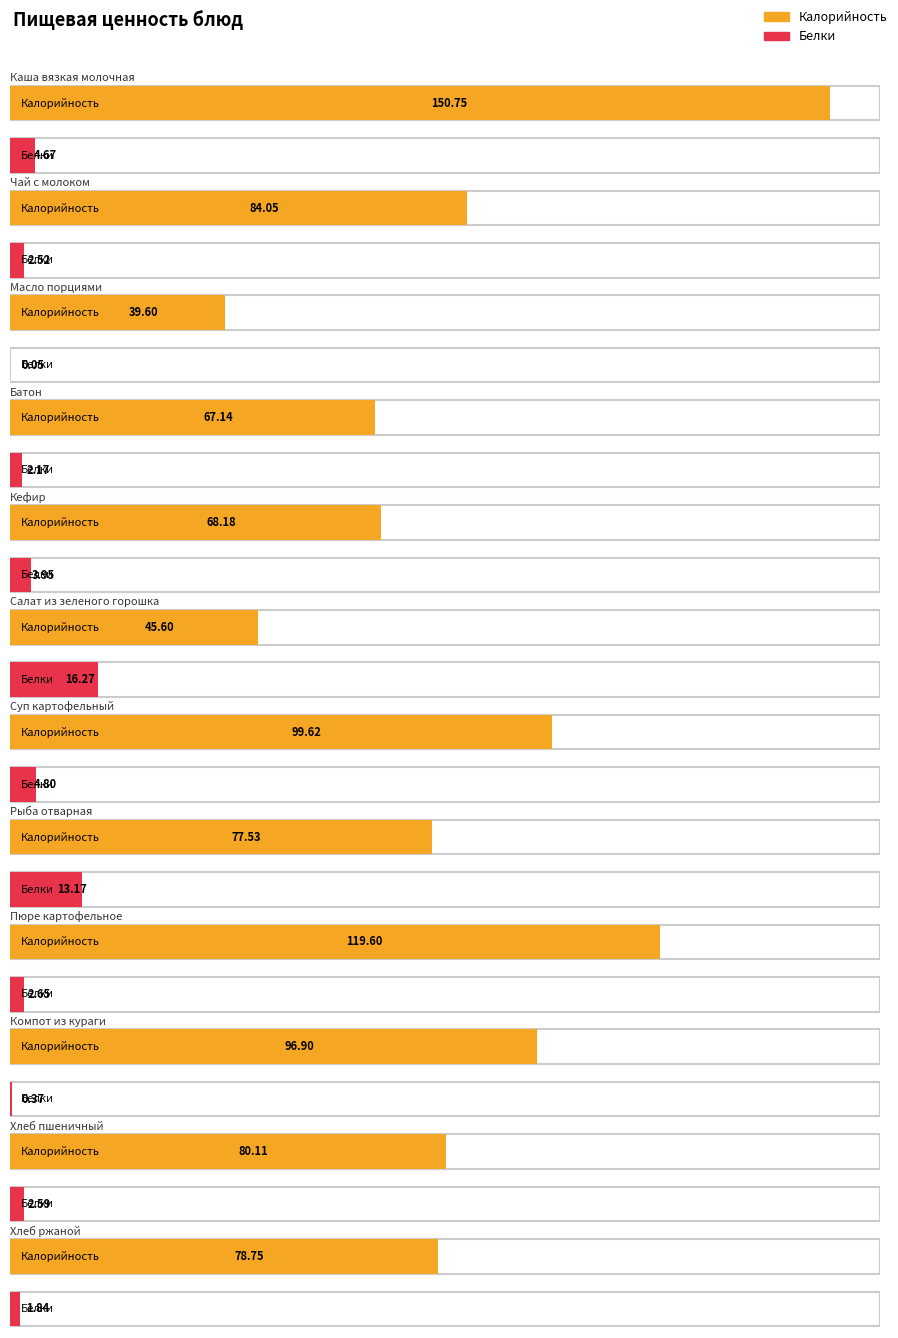

Reading left to right, transcribe all the data shown in this chart.

Калорийность: Каша вязкая молочная=150.8	Чай с молоком=84.0	Масло порциями=39.6	Батон=67.1	Кефир=68.2	Салат из зеленого горошка=45.6	Суп картофельный=99.6	Рыба отварная=77.5	Пюре картофельное=119.6	Компот из кураги=96.9	Хлеб пшеничный=80.1	Хлеб ржаной=78.8
Белки: Каша вязкая молочная=4.7	Чай с молоком=2.5	Масло порциями=0.1	Батон=2.2	Кефир=4.0	Салат из зеленого горошка=16.3	Суп картофельный=4.8	Рыба отварная=13.2	Пюре картофельное=2.6	Компот из кураги=0.4	Хлеб пшеничный=2.6	Хлеб ржаной=1.8